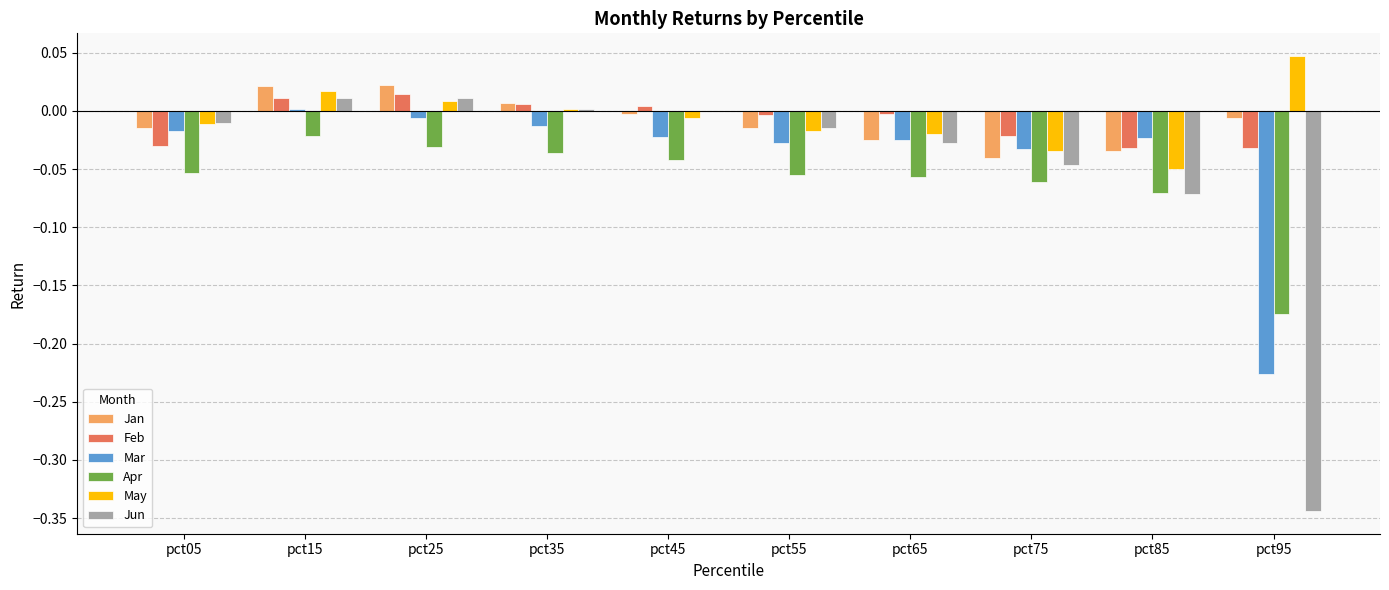

Are the bars grouped side by side (vs. stacked)?

Yes